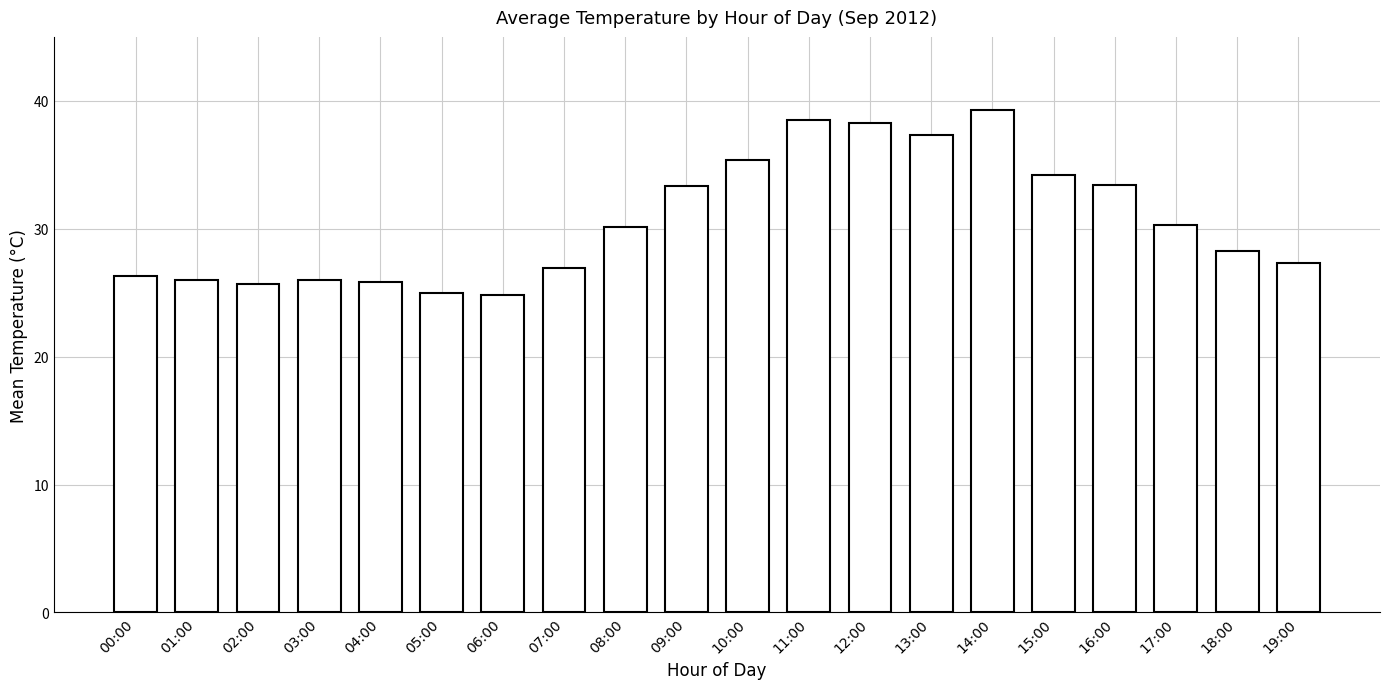

What is the minimum value shown in the chart?

24.8